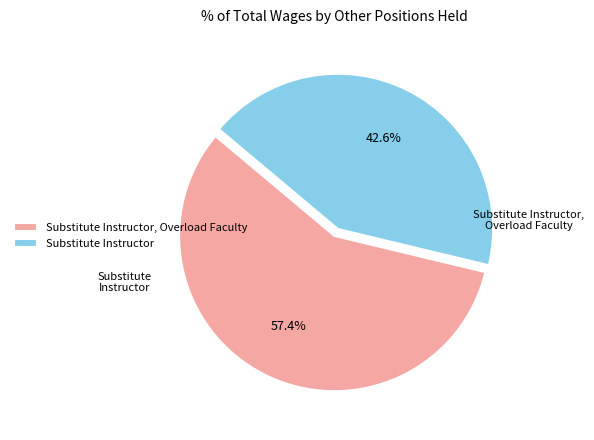

Which slice is the largest?

Substitute Instructor, Overload Faculty